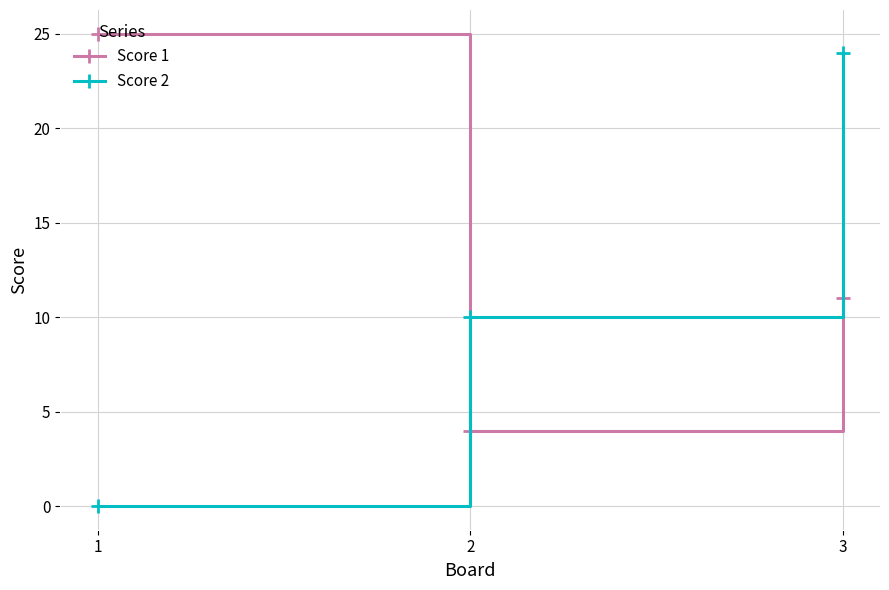

What is the highest value of the Score 2 series?

24